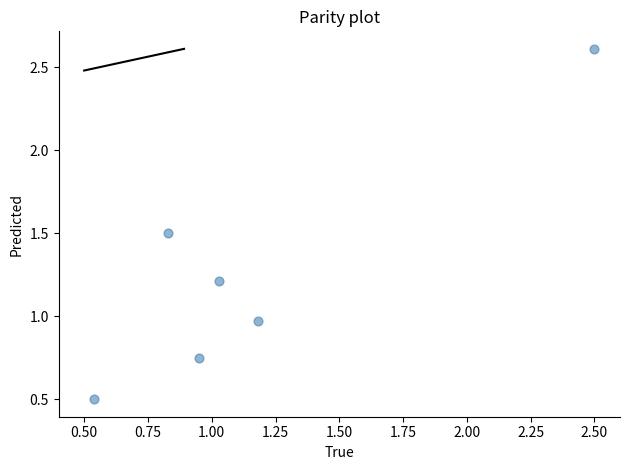

What is the average Y value?

1.3